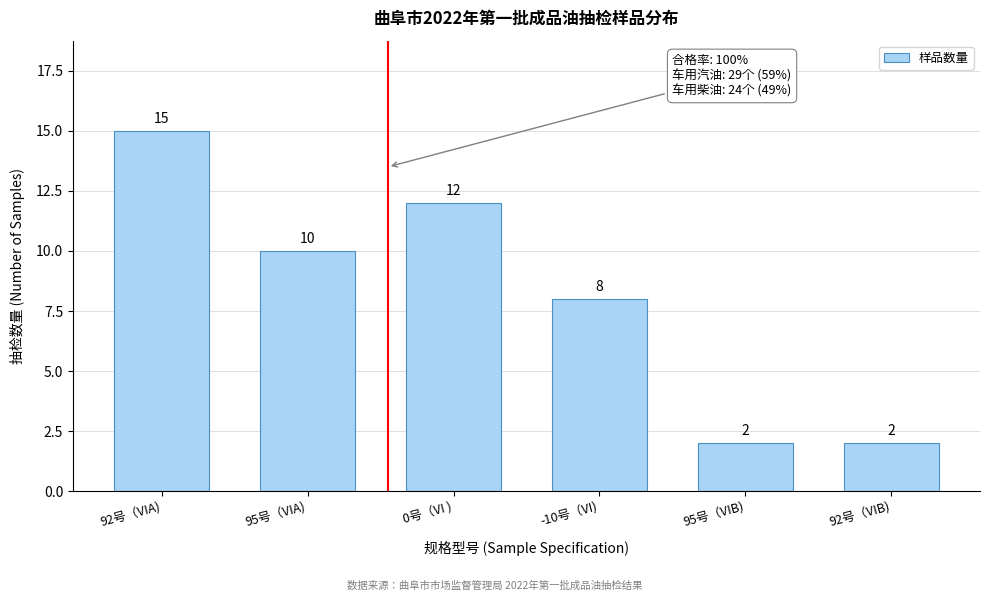

Reading left to right, transcribe all the data shown in this chart.

92号（VIA)=15	95号（VIA)=10	0号（VI )=12	-10号（VI)=8	95号（VIB)=2	92号（VIB)=2